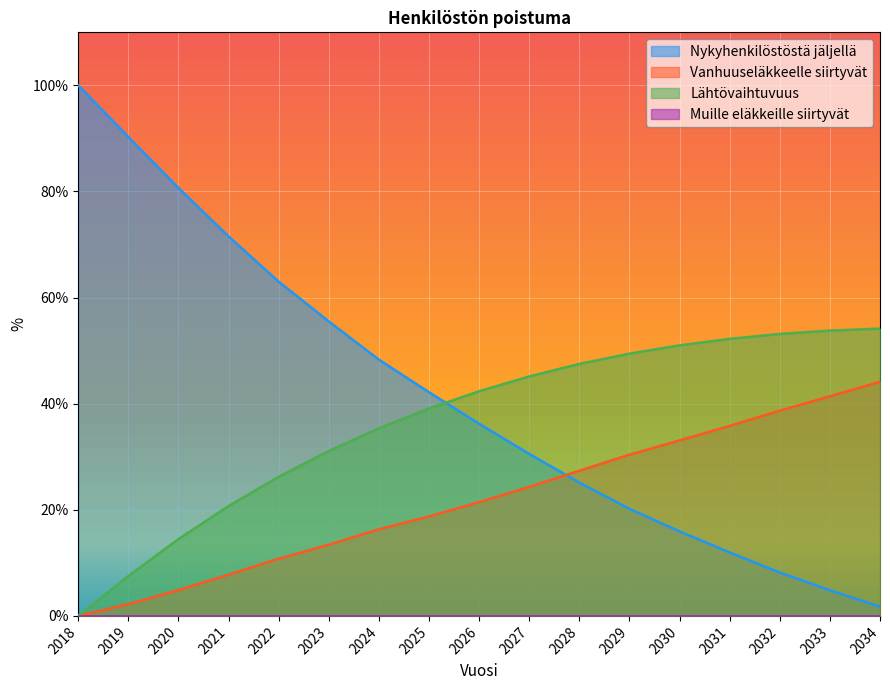

Is it true that Lähtövaihtuvuus equals 51.0 at 2030?

True